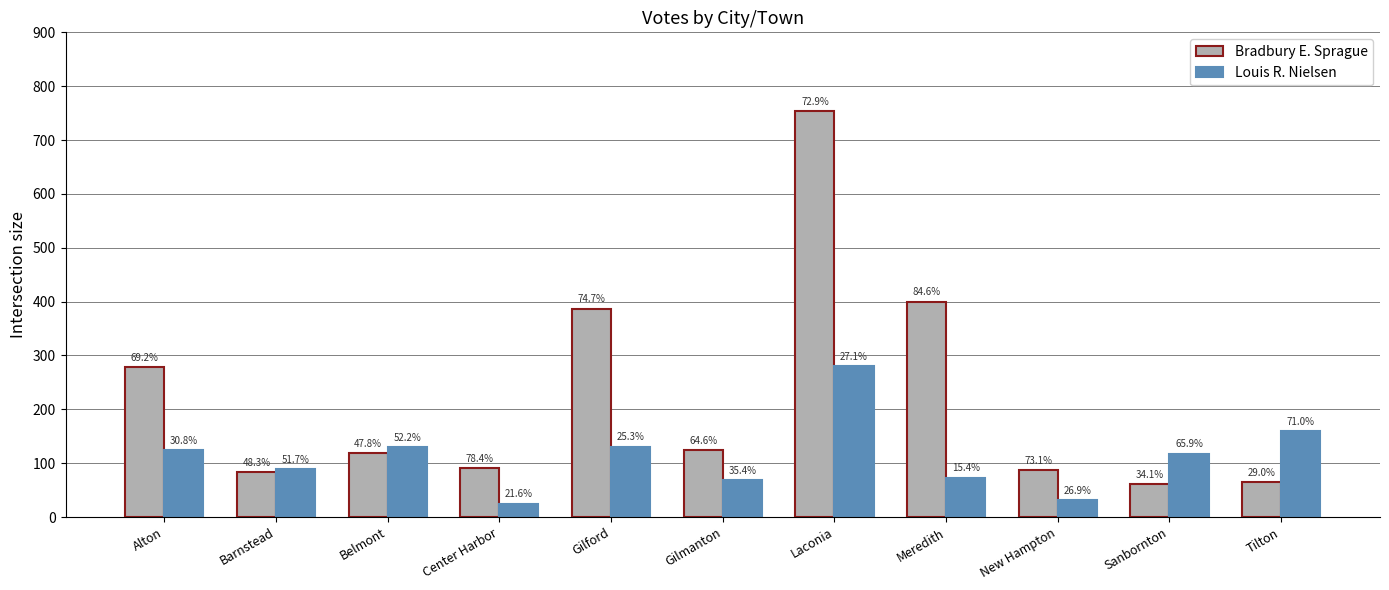

Where does the Bradbury E. Sprague series first go above 119?

Alton